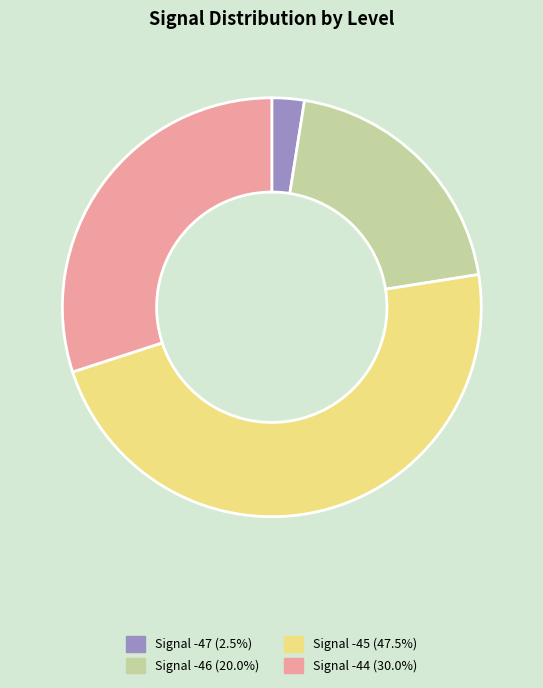

Does any single category account for the majority?

No